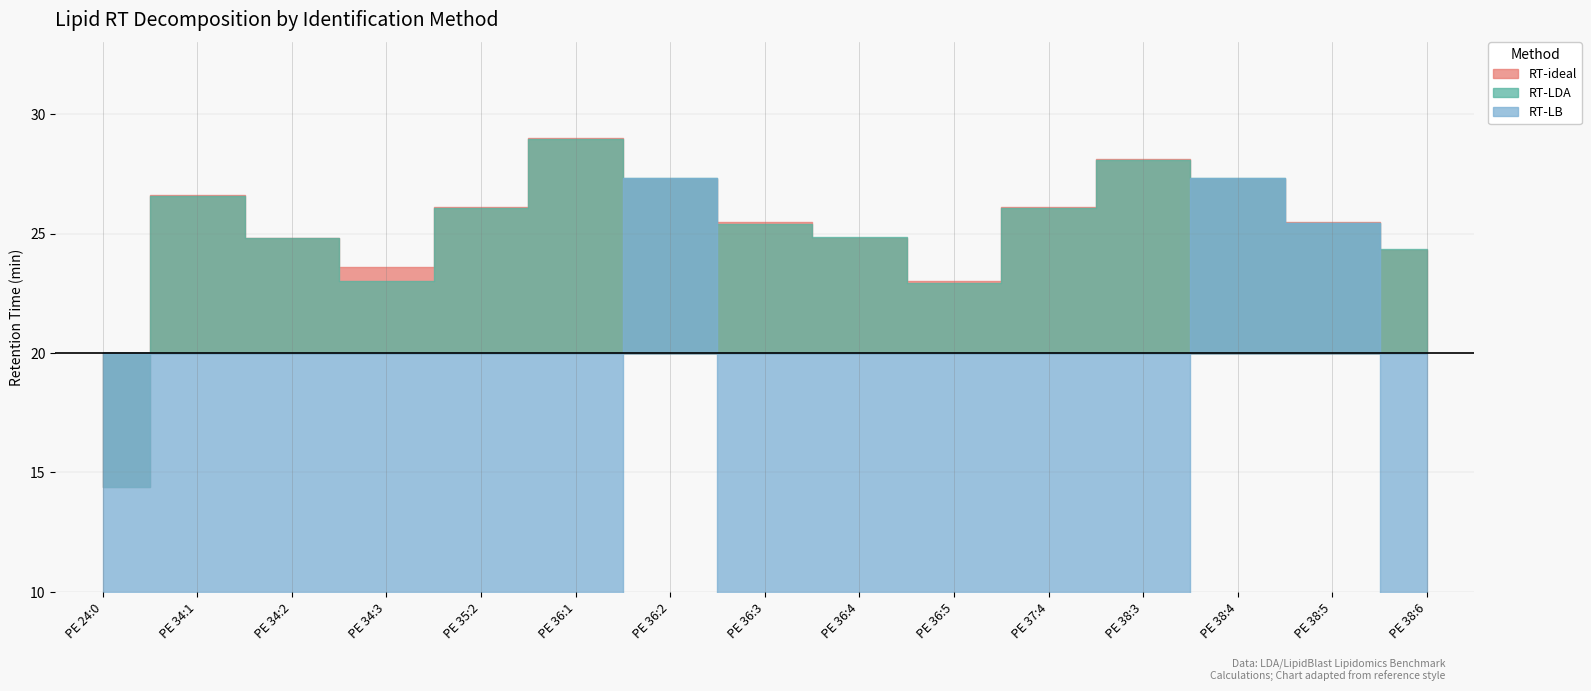

Reading left to right, what are all the values shown in this chart?

RT-ideal: PE 24:0=14.4	PE 34:1=26.6	PE 34:2=24.8	PE 34:3=23.6	PE 35:2=26.1	PE 36:1=29.0	PE 36:2=27.3	PE 36:3=25.5	PE 36:4=24.8	PE 36:5=23.0	PE 37:4=26.1	PE 38:3=28.1	PE 38:4=27.3	PE 38:5=25.5	PE 38:6=24.3
RT-LDA: PE 24:0=14.4	PE 34:1=26.6	PE 34:2=24.8	PE 34:3=23.0	PE 35:2=26.1	PE 36:1=28.9	PE 36:2=27.3	PE 36:3=25.4	PE 36:4=24.9	PE 36:5=22.9	PE 37:4=26.1	PE 38:3=28.1	PE 38:4=27.3	PE 38:5=25.4	PE 38:6=24.4
RT-LB: PE 24:0=0.0	PE 34:1=0.0	PE 34:2=0.0	PE 34:3=0.0	PE 35:2=0.0	PE 36:1=0.0	PE 36:2=27.3	PE 36:3=0.0	PE 36:4=0.0	PE 36:5=0.0	PE 37:4=0.0	PE 38:3=0.0	PE 38:4=27.3	PE 38:5=25.4	PE 38:6=0.0